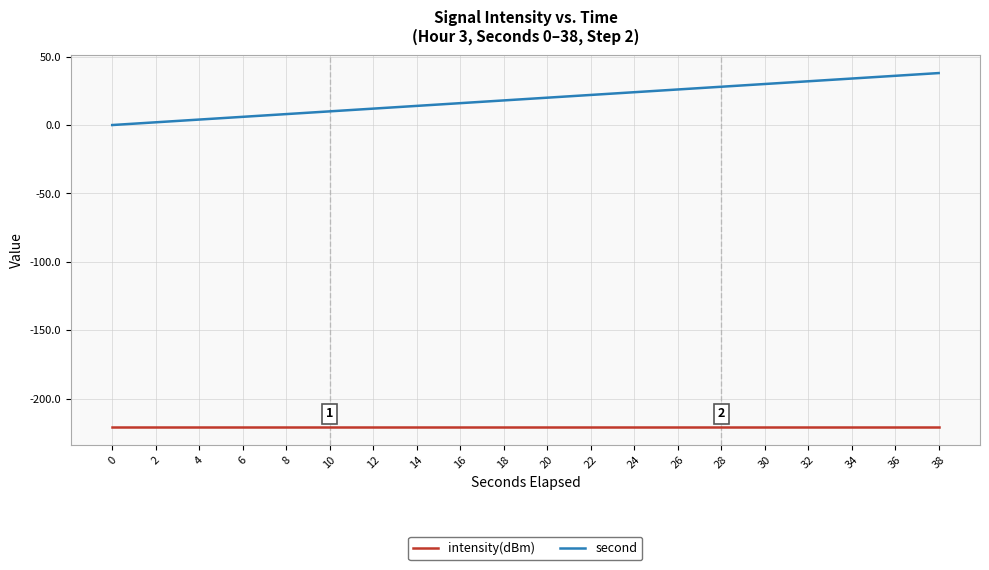

Reading left to right, what are all the values shown in this chart?

intensity(dBm): 0=-220.9	2=-220.9	4=-220.9	6=-220.9	8=-220.9	10=-220.9	12=-220.9	14=-220.9	16=-220.9	18=-220.9	20=-220.9	22=-220.9	24=-220.9	26=-220.9	28=-220.9	30=-220.9	32=-220.9	34=-220.9	36=-220.9	38=-220.9
second: 0=0.0	2=2.0	4=4.0	6=6.0	8=8.0	10=10.0	12=12.0	14=14.0	16=16.0	18=18.0	20=20.0	22=22.0	24=24.0	26=26.0	28=28.0	30=30.0	32=32.0	34=34.0	36=36.0	38=38.0